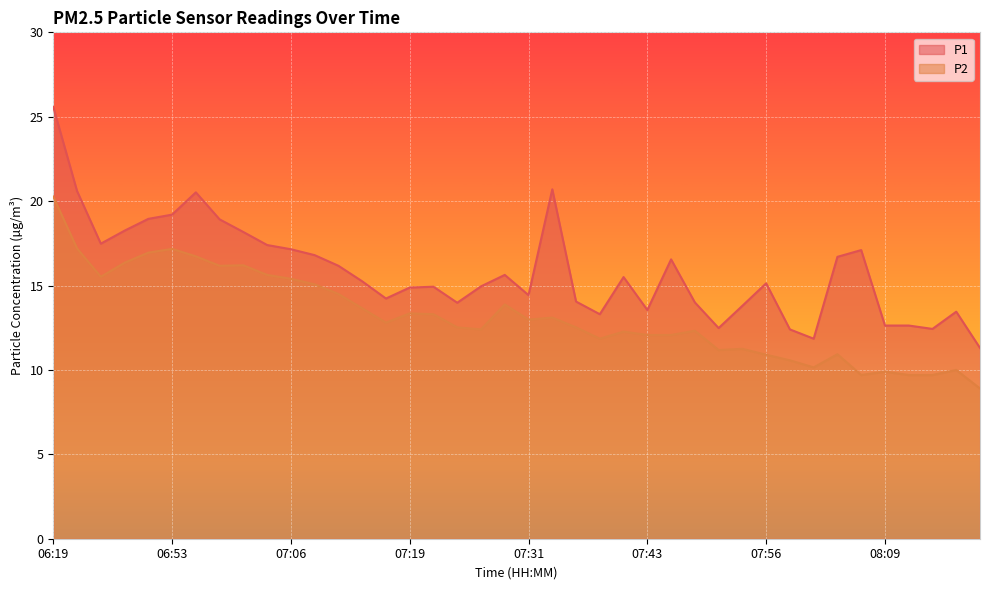

What is the difference between the P1 values at 07:24 and 08:01?

2.1